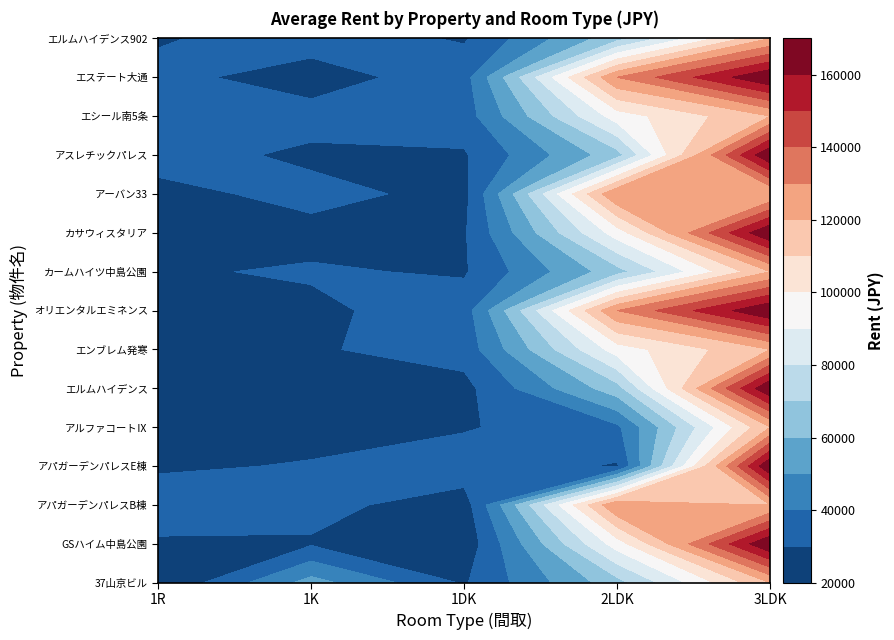

What is the difference between the 1K values at 3 and 14?

4000